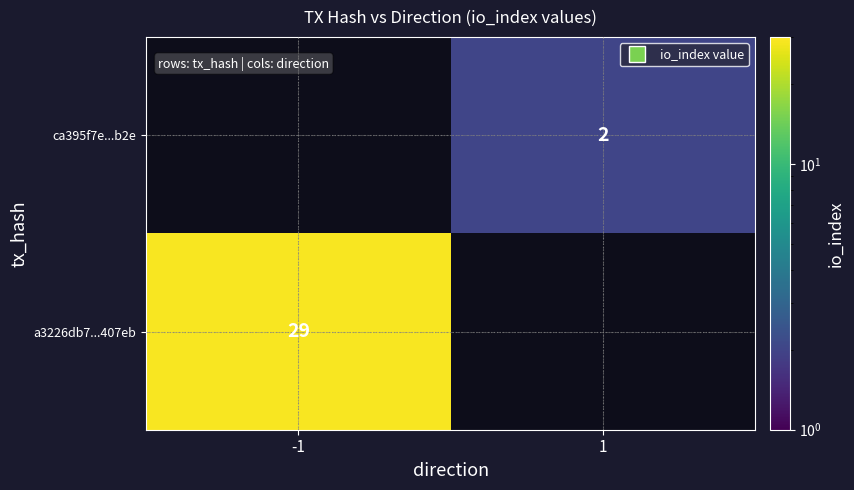

The value of a3226db7...407eb at -1 is 29. True or false?

True